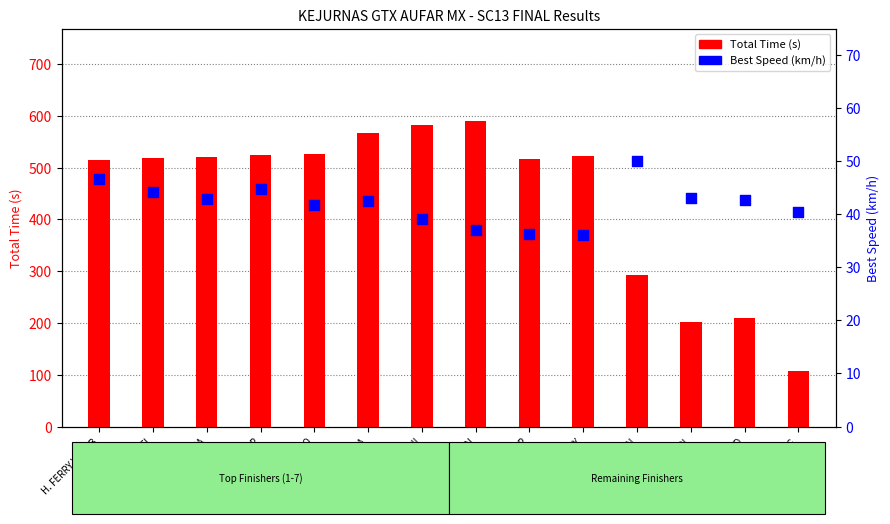

Which series has the widest spread of Y values?

Total Time (s)